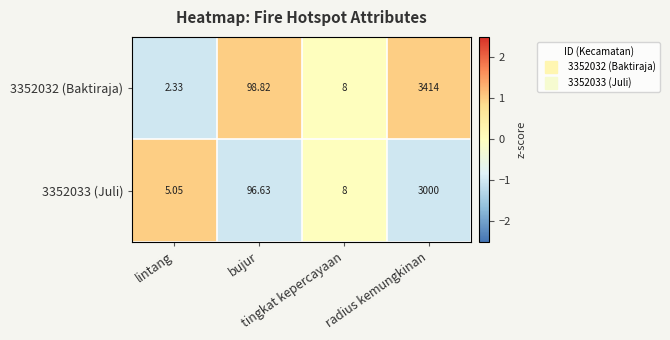

How many series are shown in this chart?

2